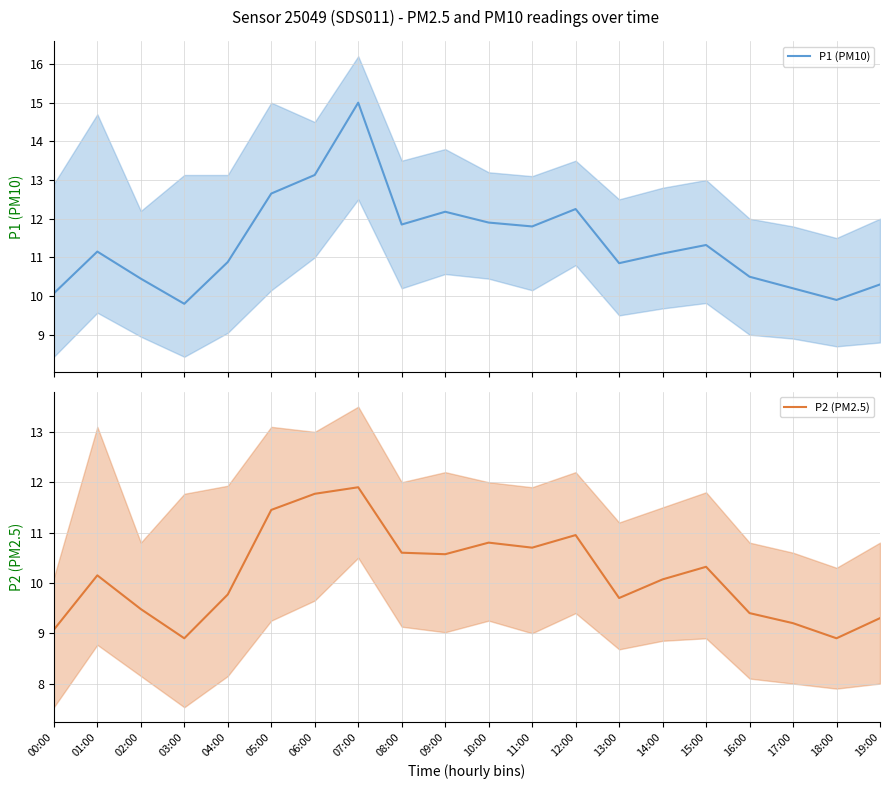

What position from the right is 07:00?

13